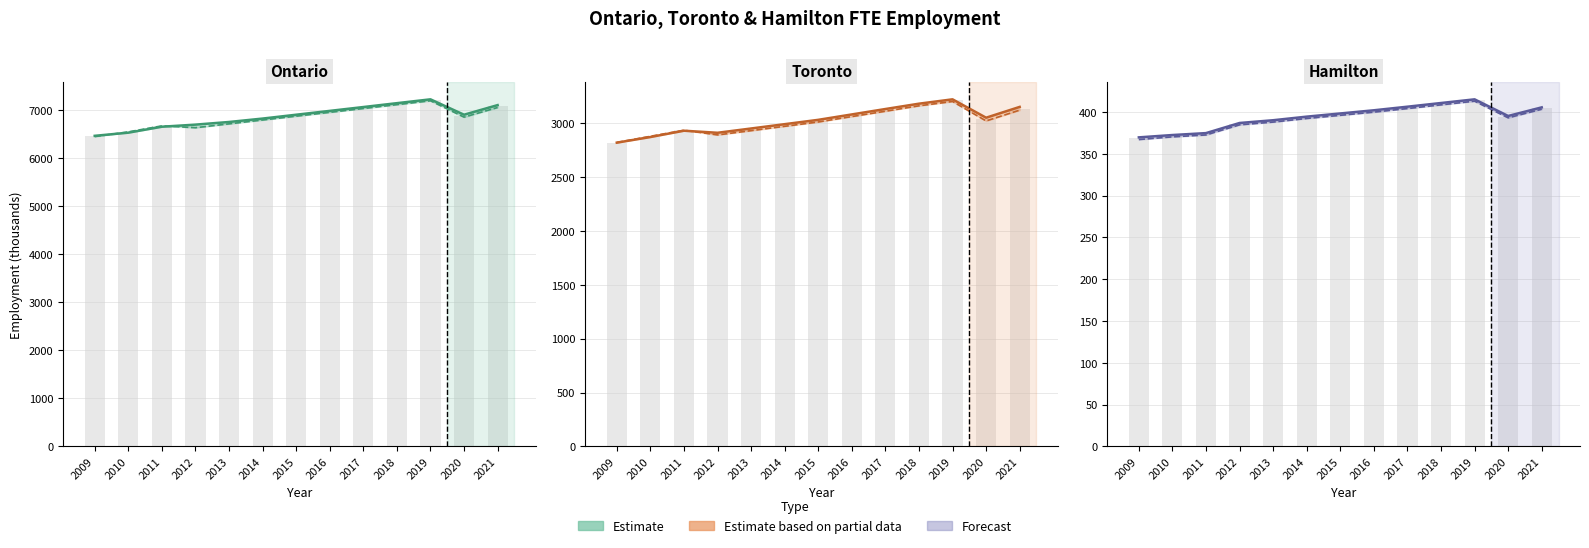

What is the total value across all series at 2016?

20873.6